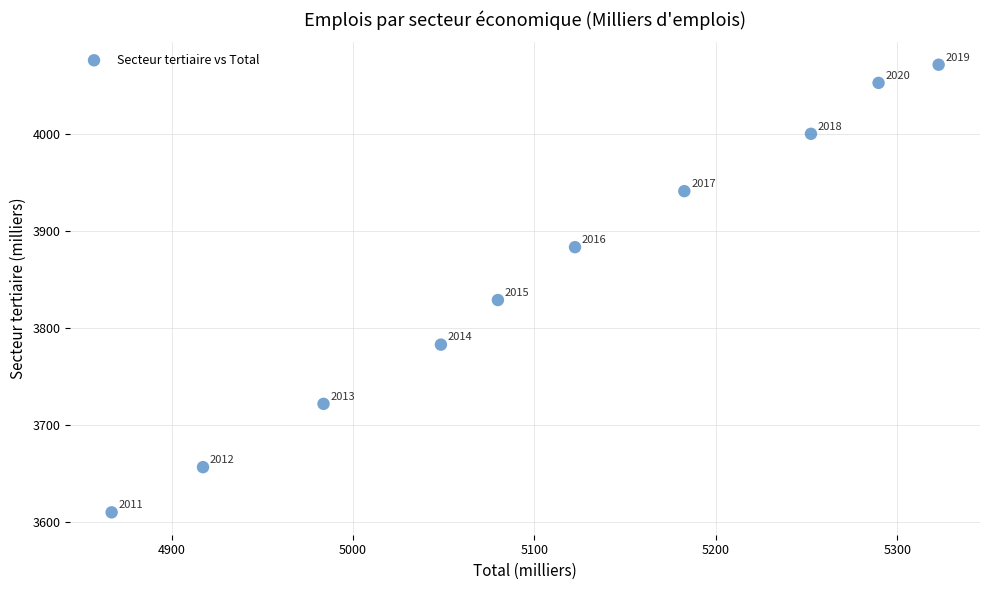

What is the average X value?

5106.6